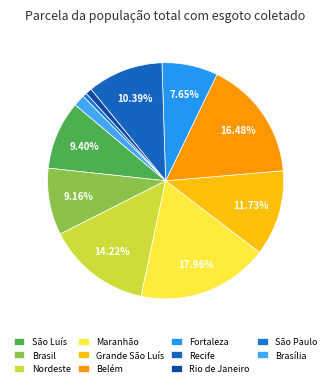

How many segments does this pie chart have?

11